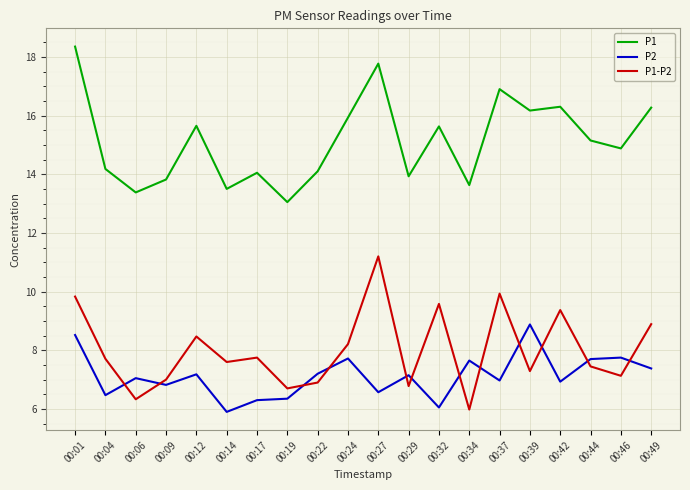

True or false: P1 and P2 cross at least once.

False